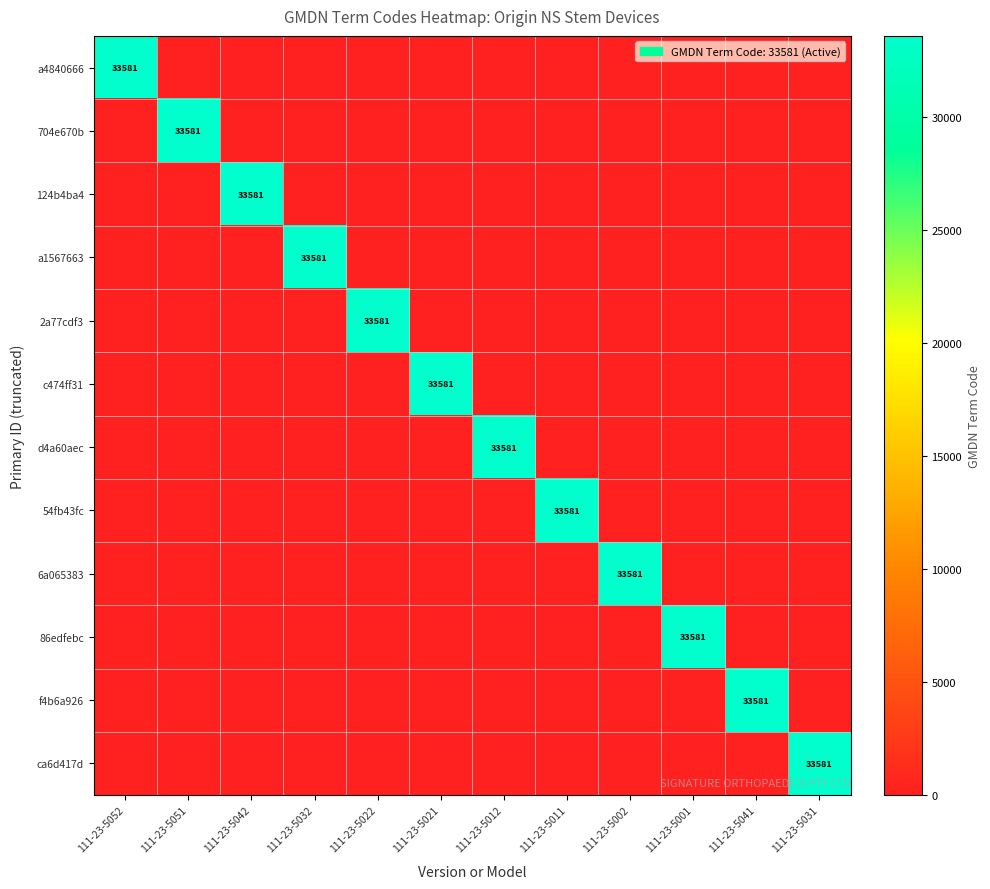

What is the difference between the maximum and minimum values in the 124b4ba4 series?

33581